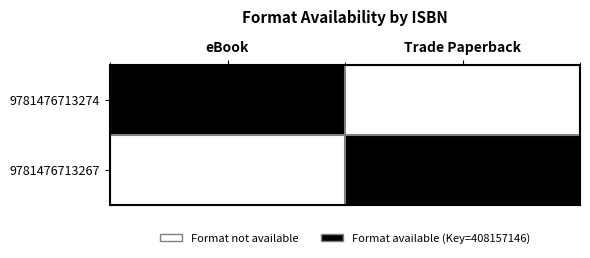

At which category does the chart reach its minimum across all series?

Trade Paperback